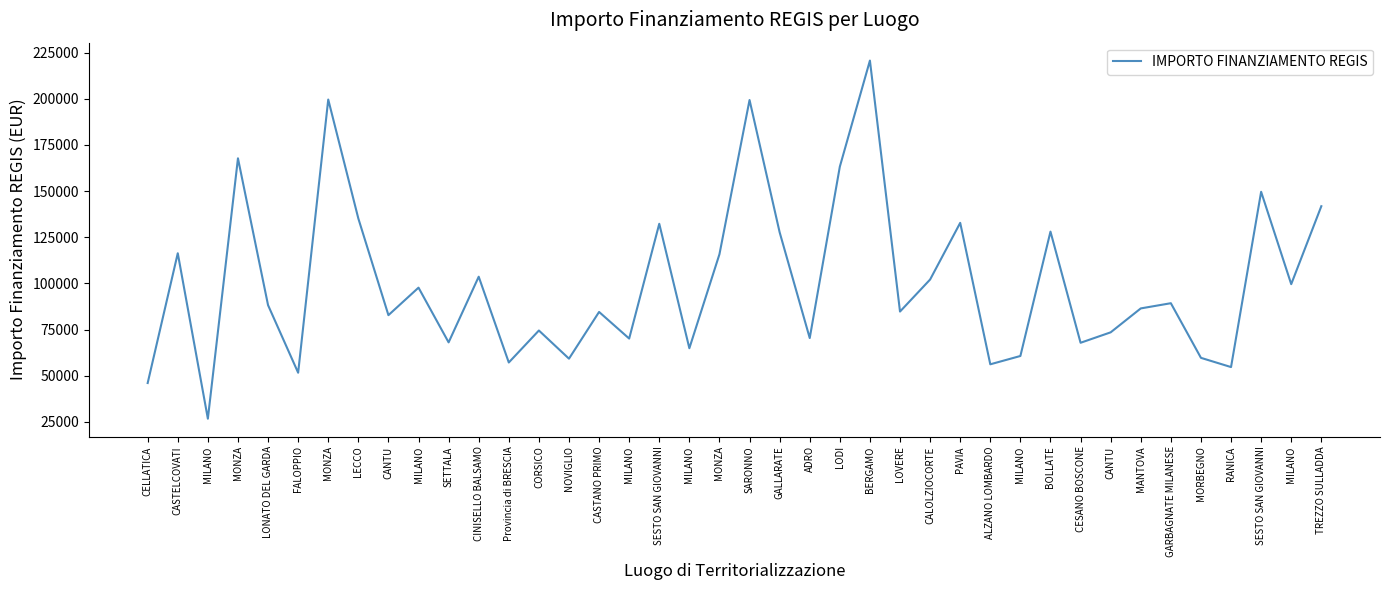

How many values are below 88213?

20